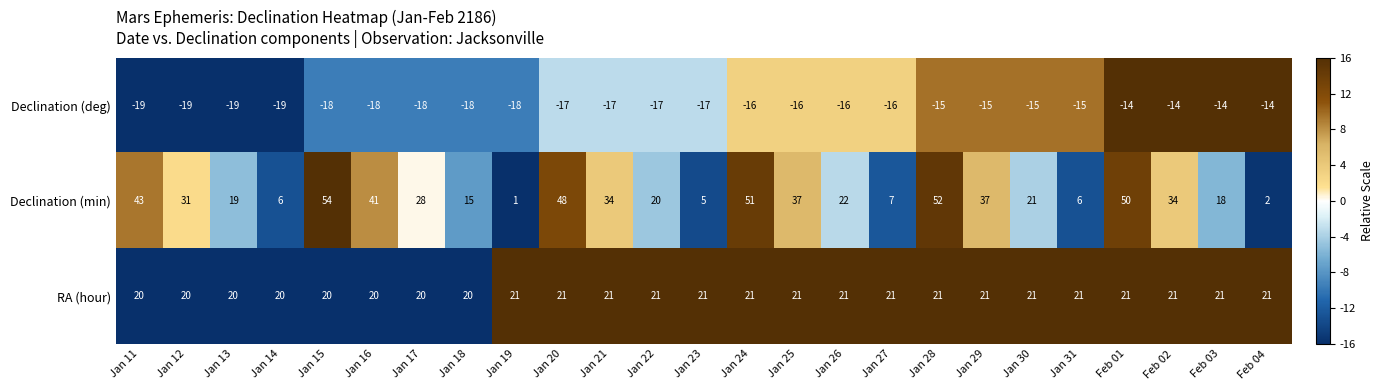

Count the RA (hour) values in the range 20 to 21.

25